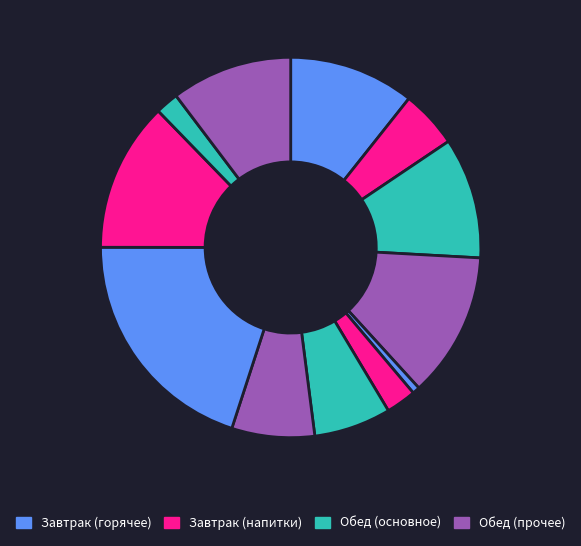

How many slices are in this pie chart?

12